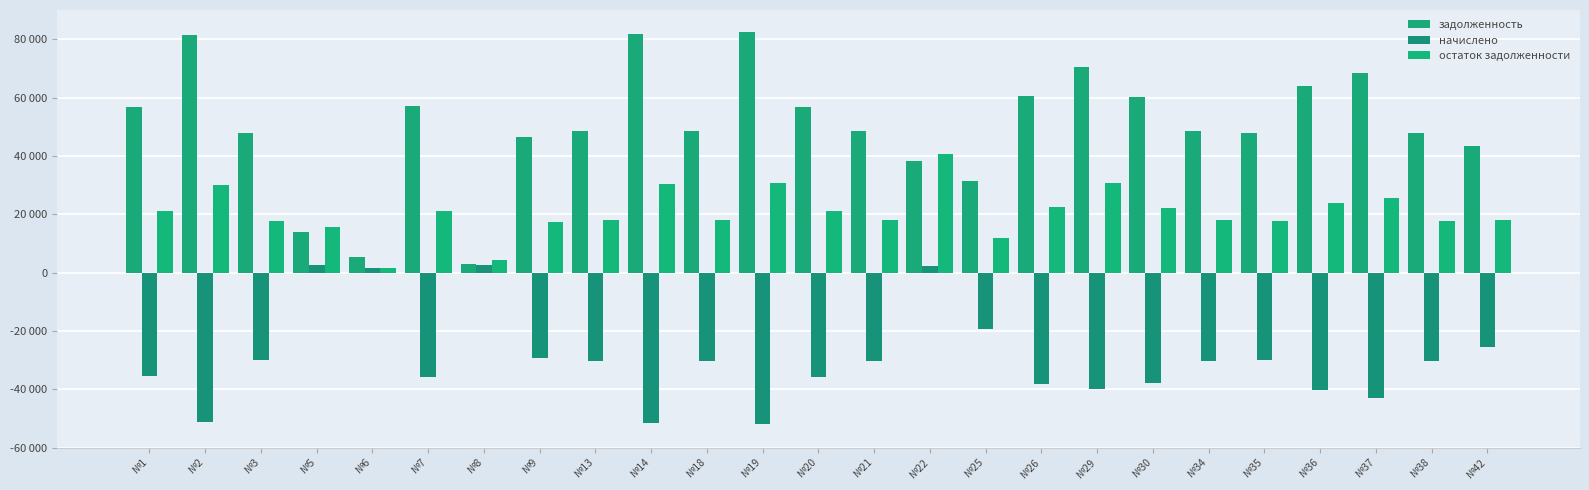

Are the bars grouped side by side (vs. stacked)?

Yes